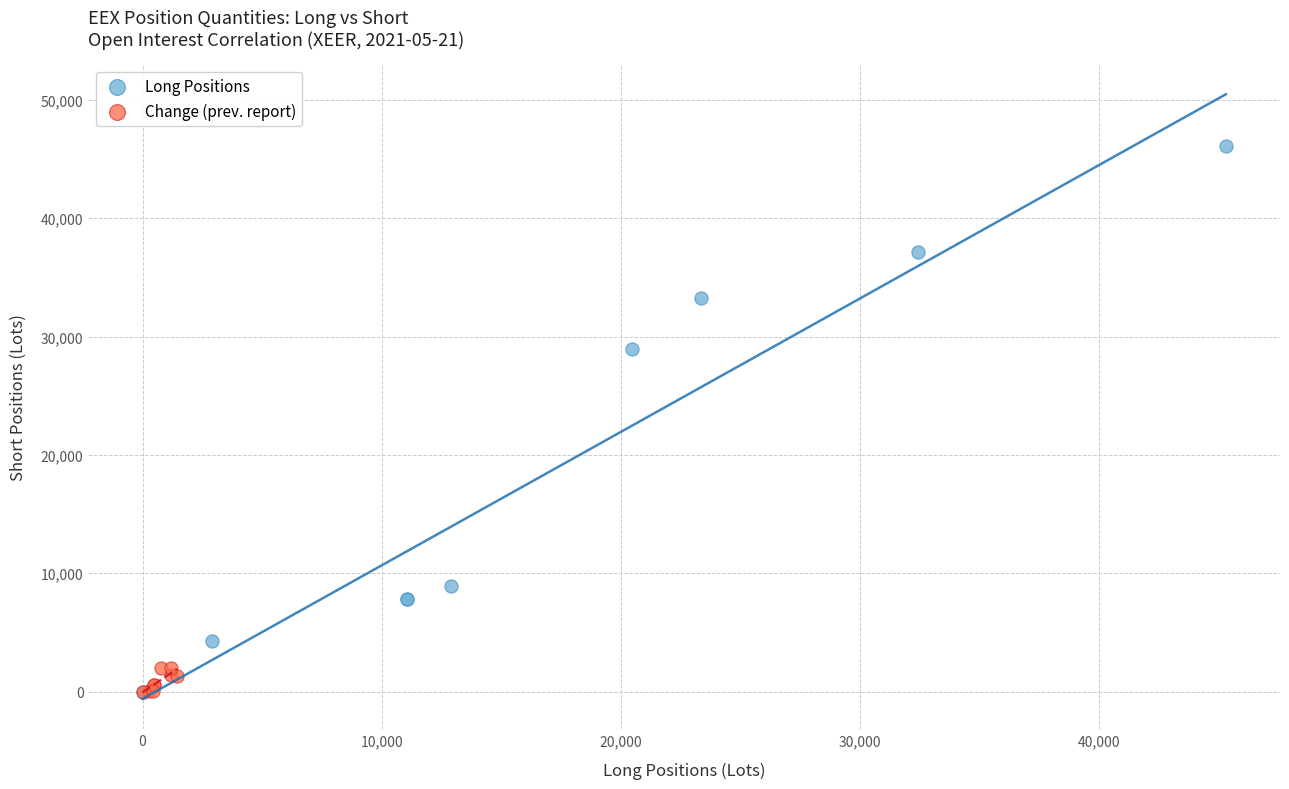

Which series reaches the maximum Y coordinate?

Long Positions